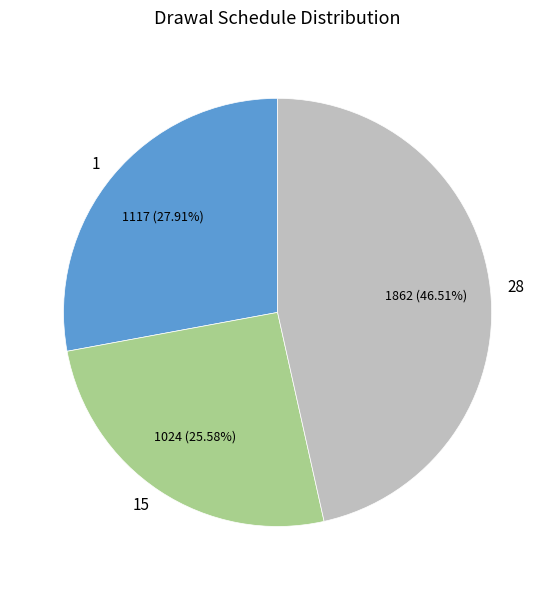

How many slices are in this pie chart?

3